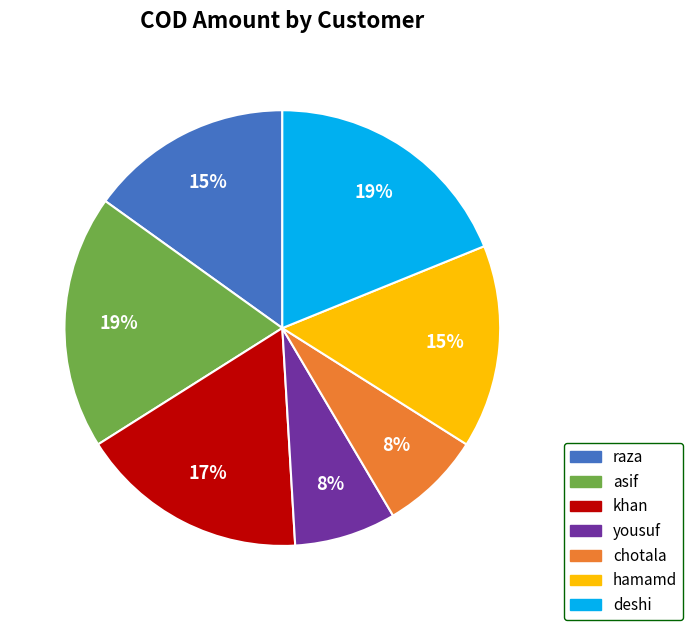

Is it true that khan is 17% of the pie?

True